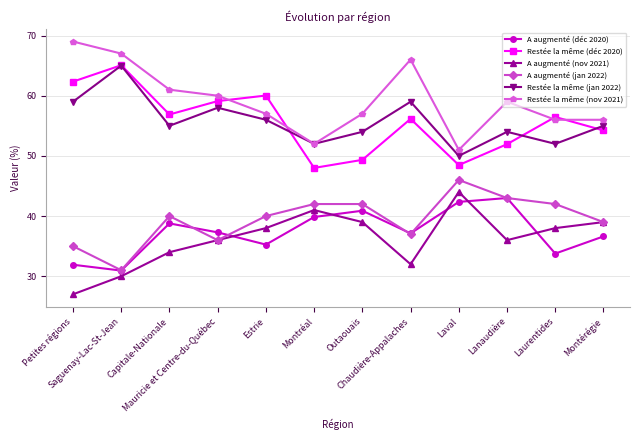

What is the value of the A augmenté (déc 2020) point at the 3rd from the left?

38.8